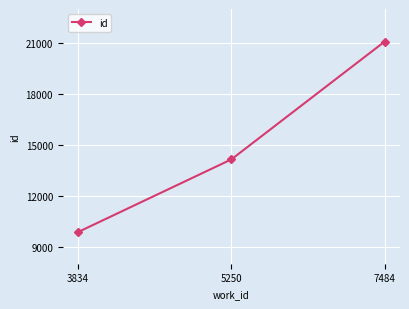

Reading right to left, transcribe all the data shown in this chart.

7484=21082	5250=14145	3834=9866